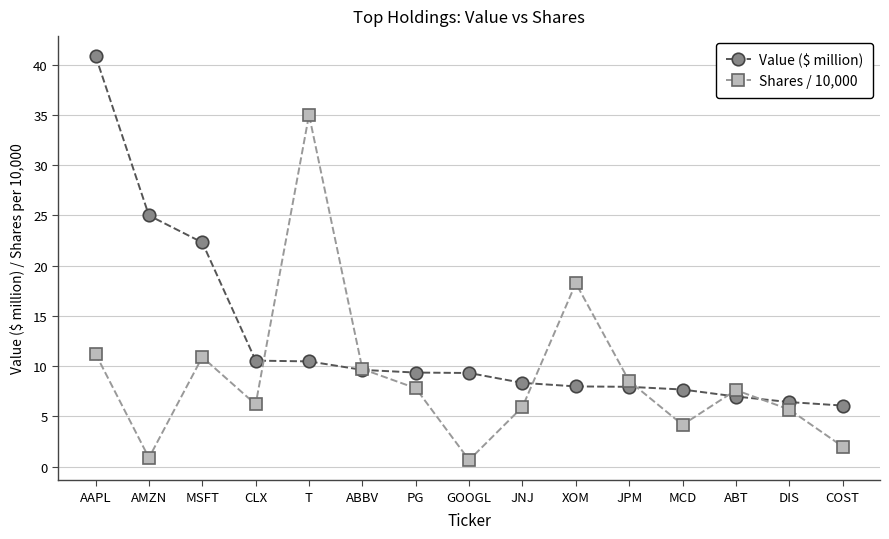

What is the label of the 11th point from the right?

T